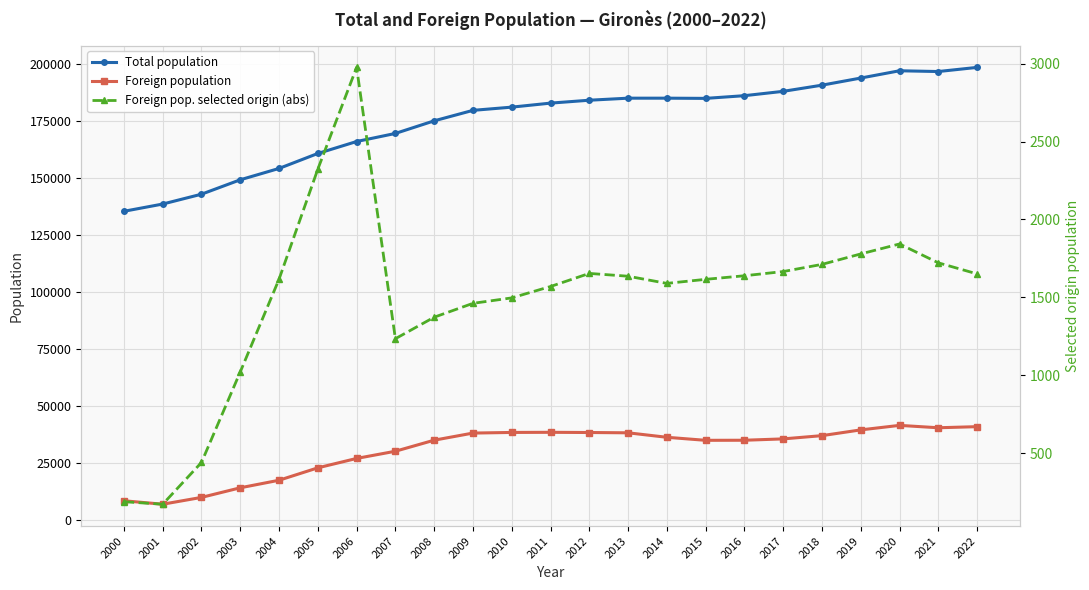

Rank the categories by Foreign population value from lowest to highest.

2001, 2000, 2002, 2003, 2004, 2005, 2006, 2007, 2015, 2016, 2008, 2017, 2014, 2018, 2009, 2013, 2012, 2010, 2011, 2019, 2021, 2022, 2020